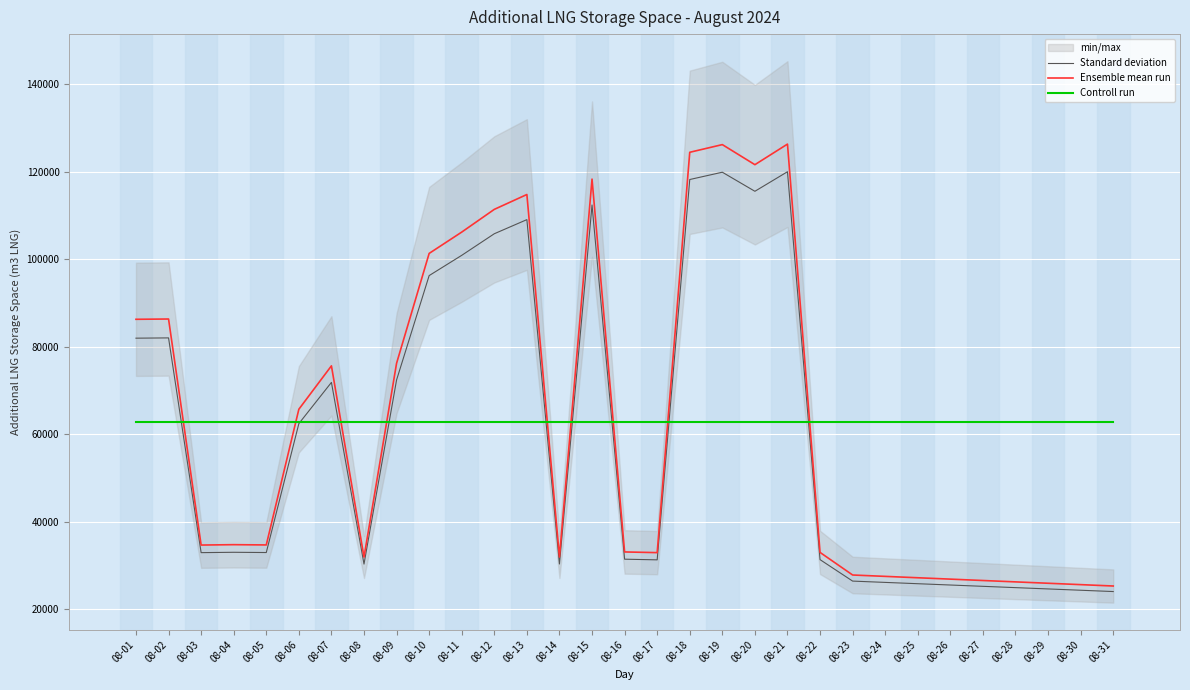

True or false: Standard deviation and Controll run cross at least once.

True